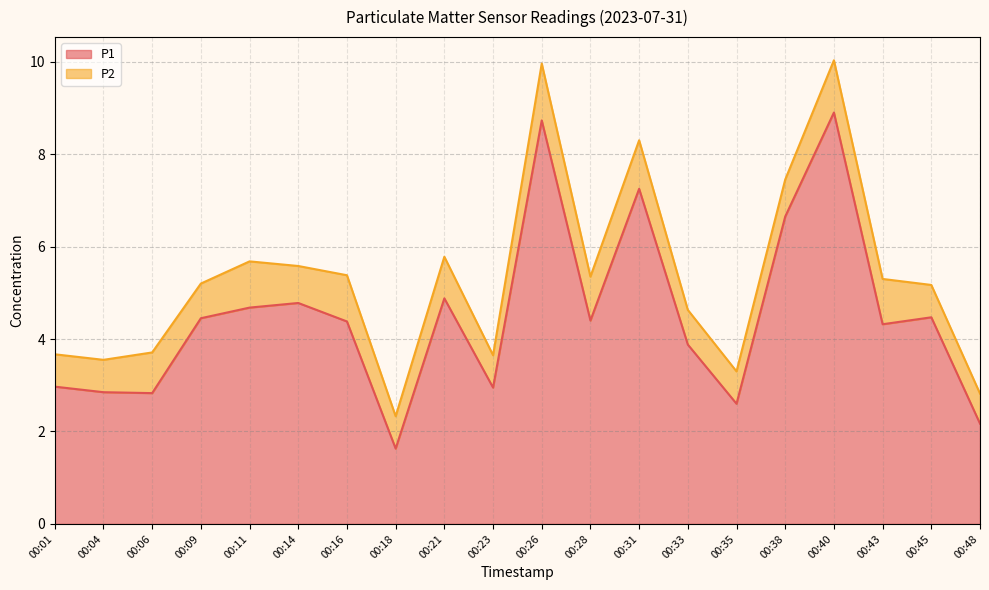

What is the minimum value shown in the chart?

1.6